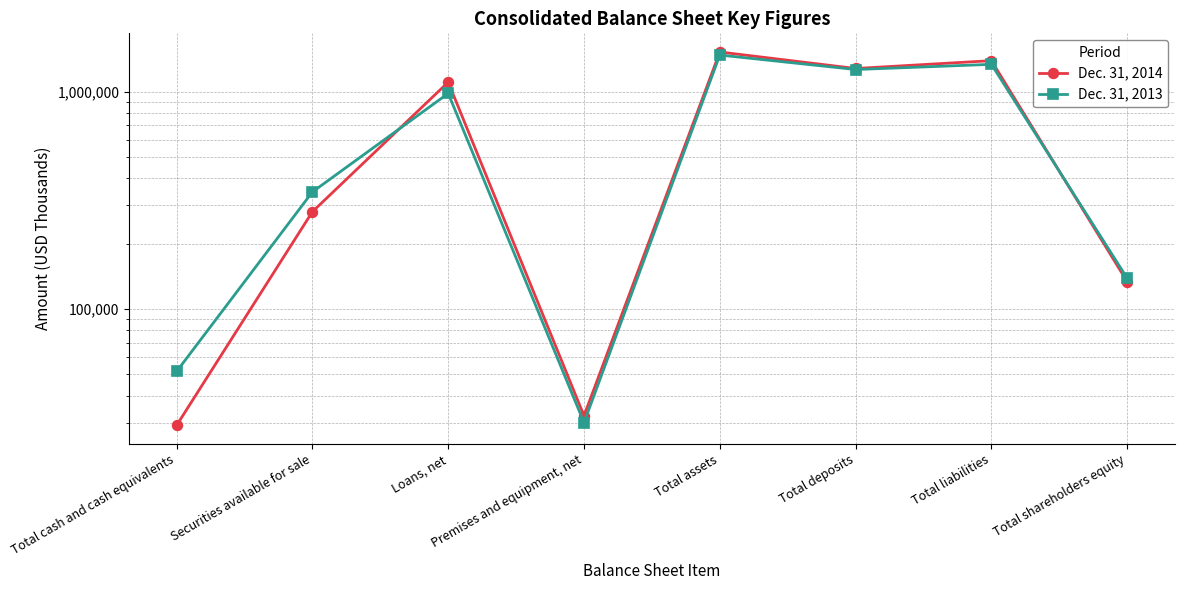

Does the chart display data point markers on the line(s)?

Yes